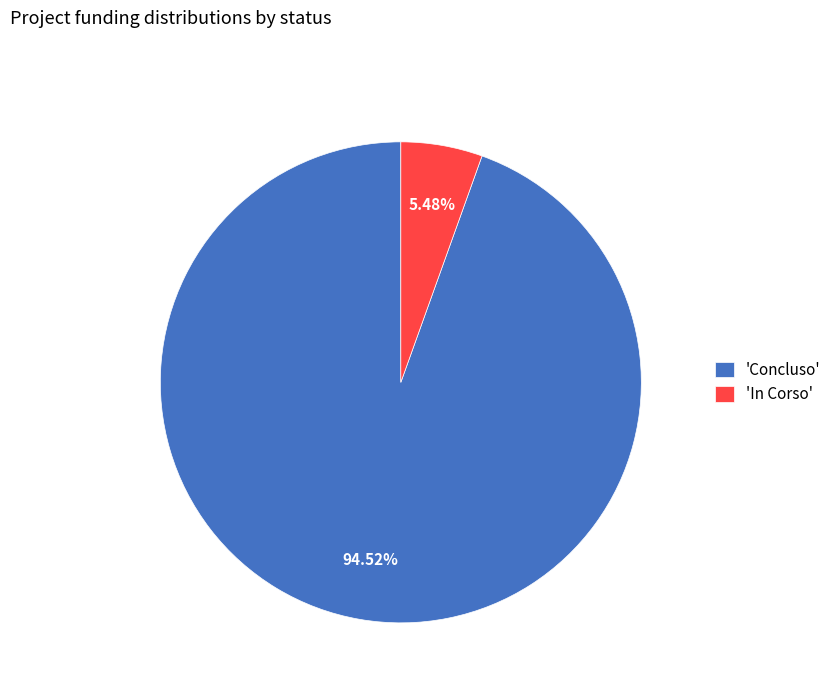

Is the sum of 'In Corso' and 'Concluso' greater than half?

Yes